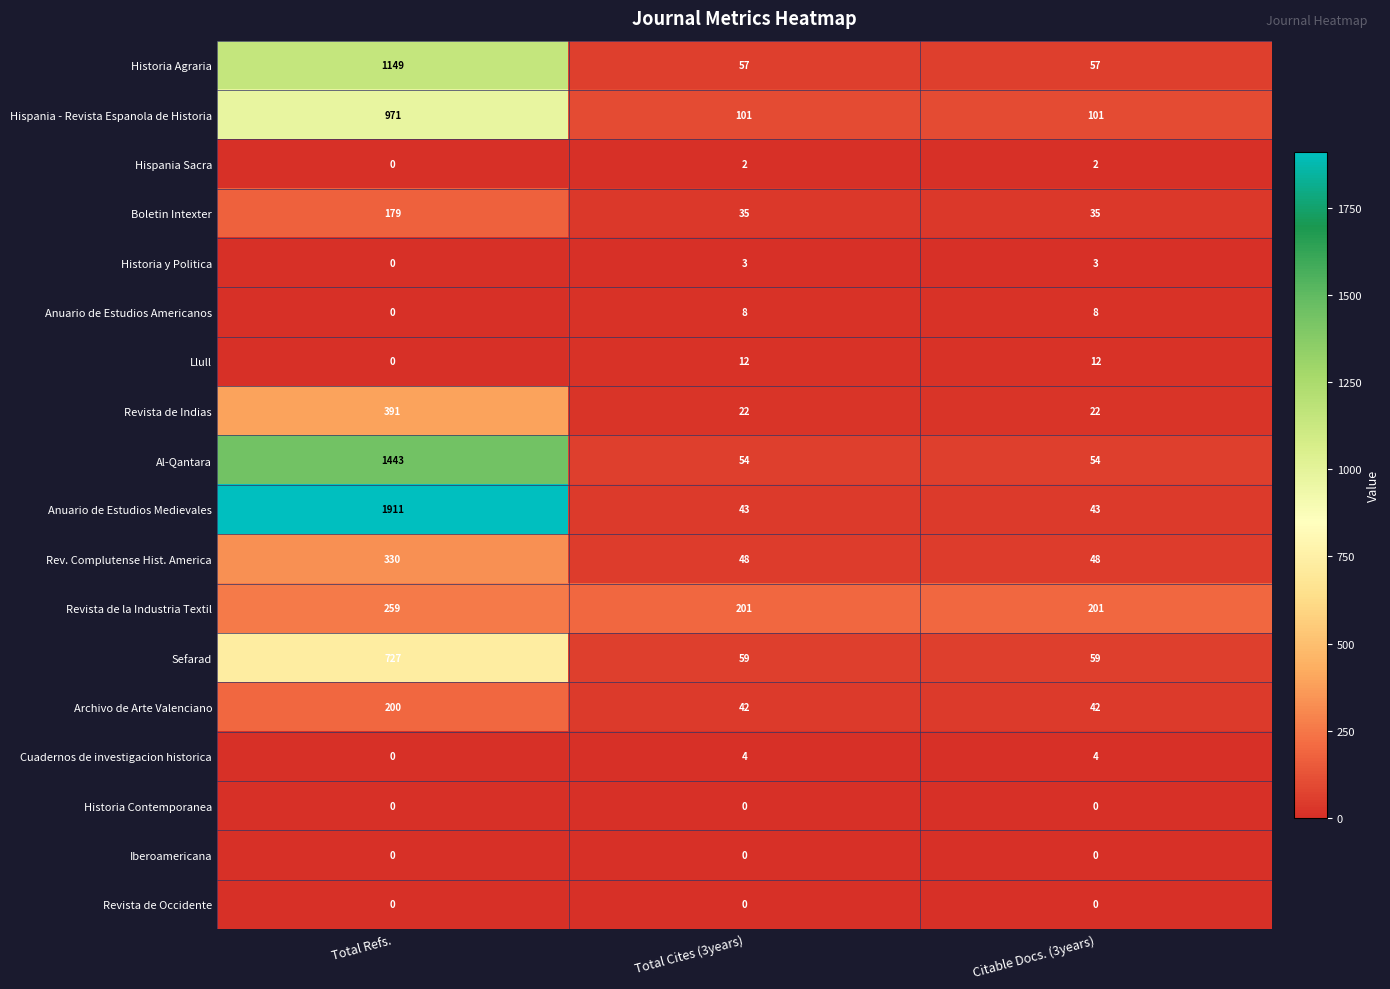

Which series changed the most between Total Refs. and Citable Docs. (3years)?

Anuario de Estudios Medievales